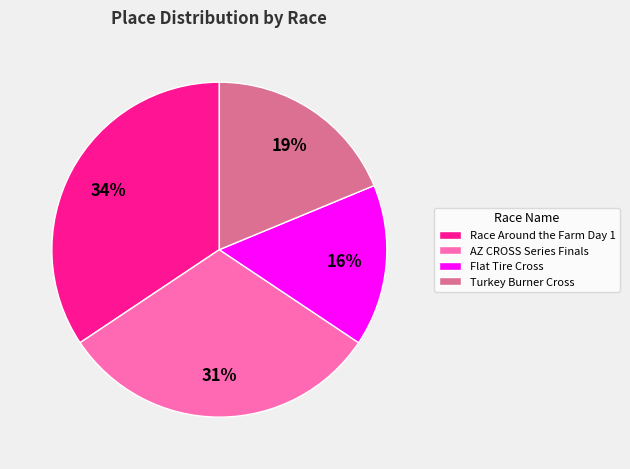

Do AZ CROSS Series Finals and Flat Tire Cross together represent more than half of the pie?

No